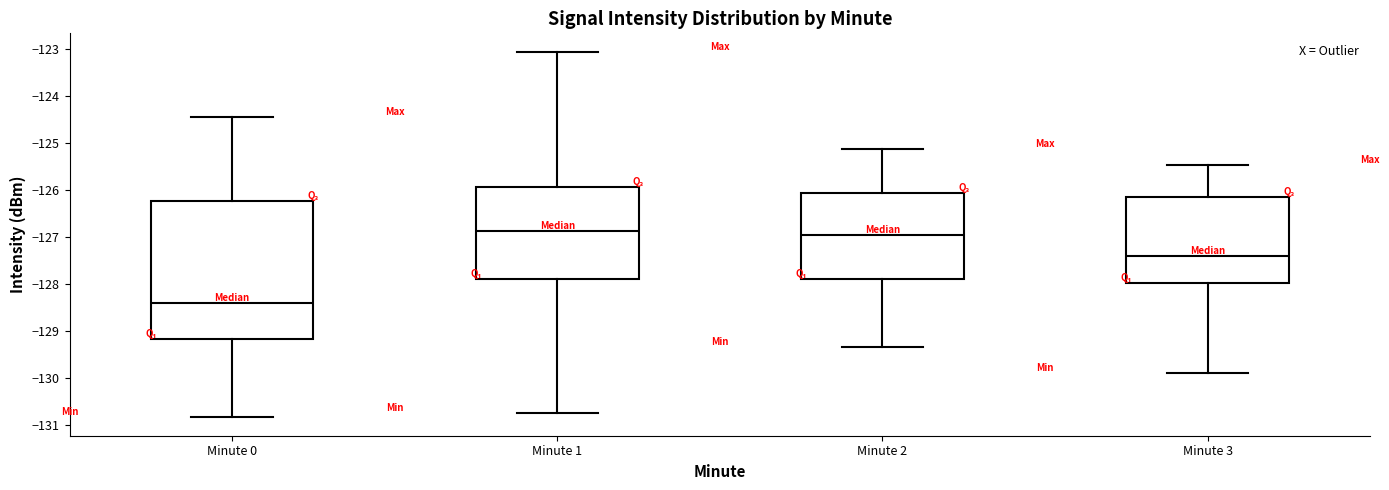

Reading left to right, transcribe this box plot: for each box, give where its median line is, the range the box spans, and where its two whiskers end, as read against the y-axis. The values are not printed on the chart, so give them approximately, as read against the axis.

Minute 0: median -128.4, box -129.2 to -126.2, whiskers -130.8 to -124.4
Minute 1: median -126.9, box -127.9 to -125.9, whiskers -130.7 to -123.1
Minute 2: median -127.0, box -127.9 to -126.1, whiskers -129.3 to -125.1
Minute 3: median -127.4, box -128.0 to -126.2, whiskers -129.9 to -125.5